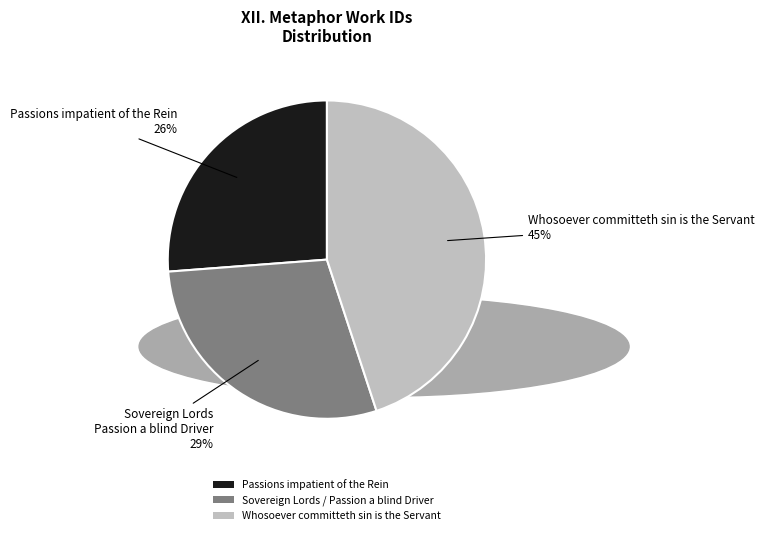

What is the largest slice in the pie chart?

Whosoever committeth sin is the Servant